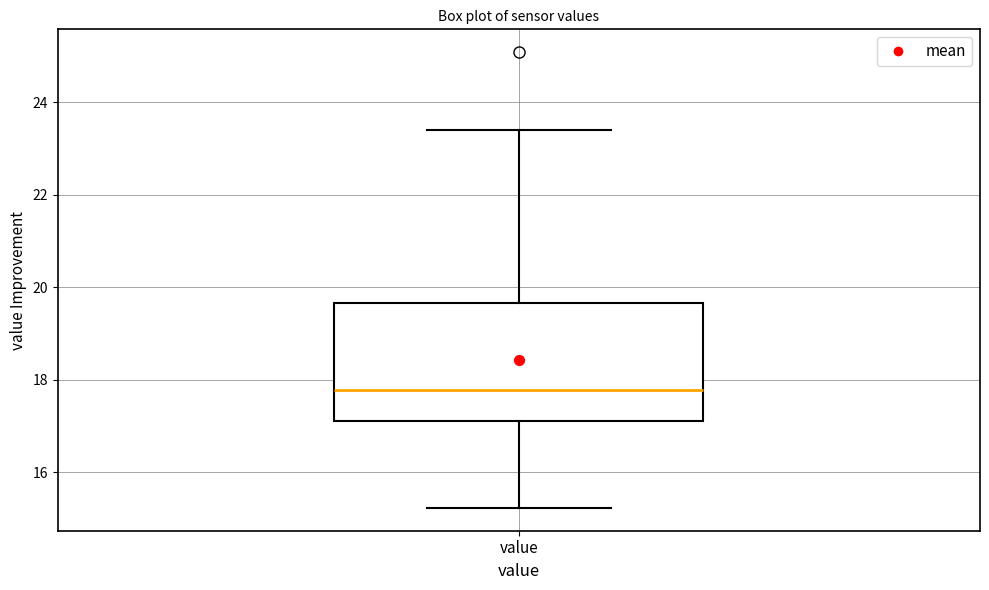

Transcribe this box plot: give where the median line is, the range the box spans, and where the two whiskers end, as read against the y-axis. The values are not printed on the chart, so give them approximately, as read against the axis.

median 17.8, box 17.2 to 19.6, whiskers 15.2 to 23.4